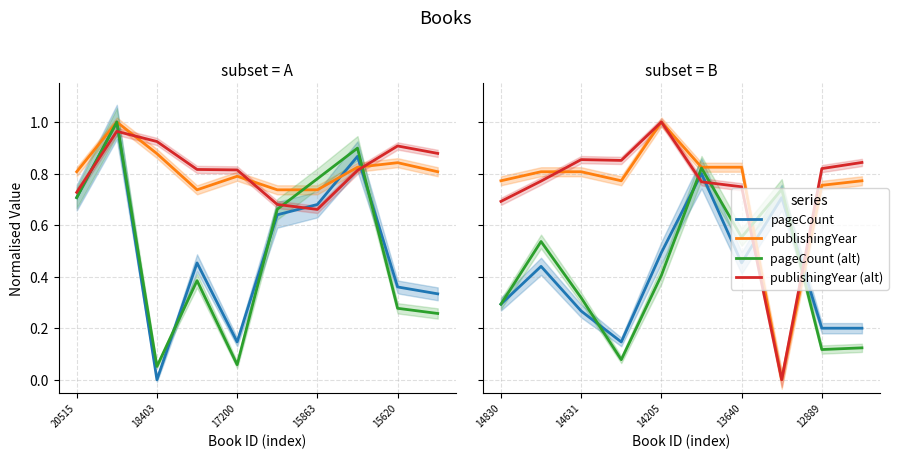

What are all the series names shown in the legend?

pageCount, publishingYear, pageCount (alt), publishingYear (alt)